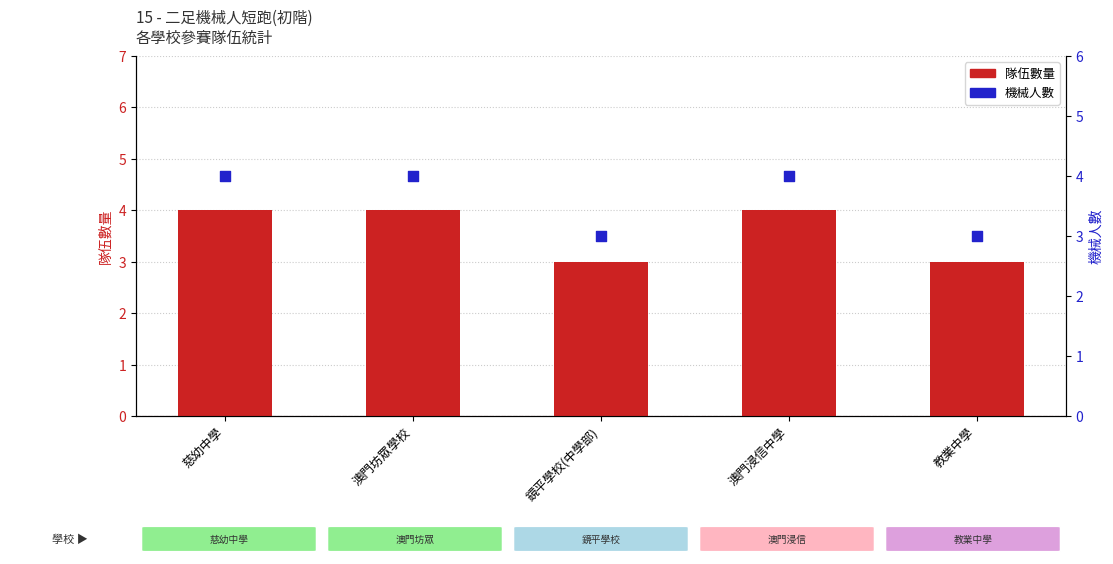

What are all the series names shown in the legend?

隊伍數量, 機械人數